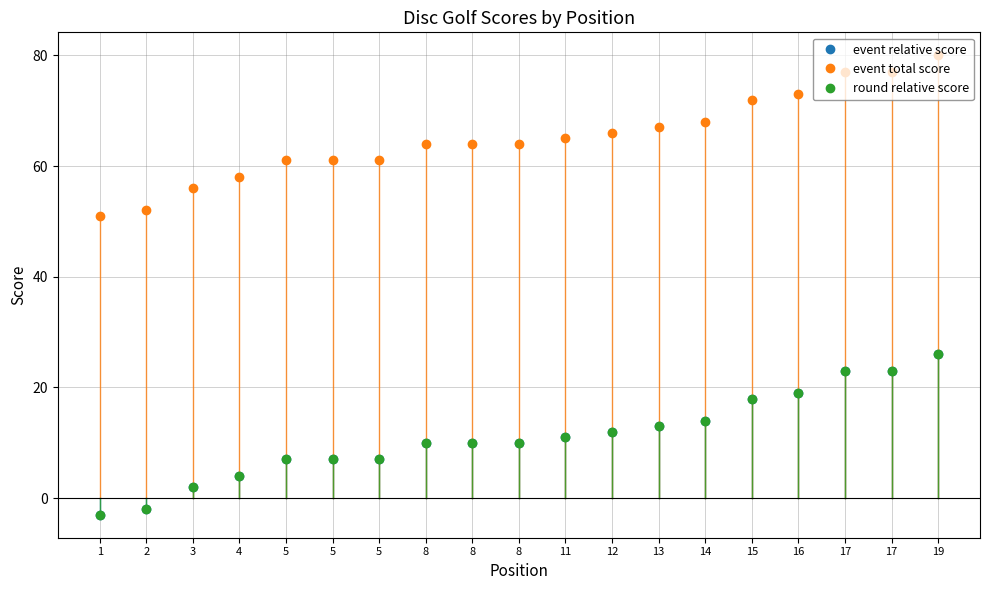

True or false: event total score and event relative score intersect in this chart.

False